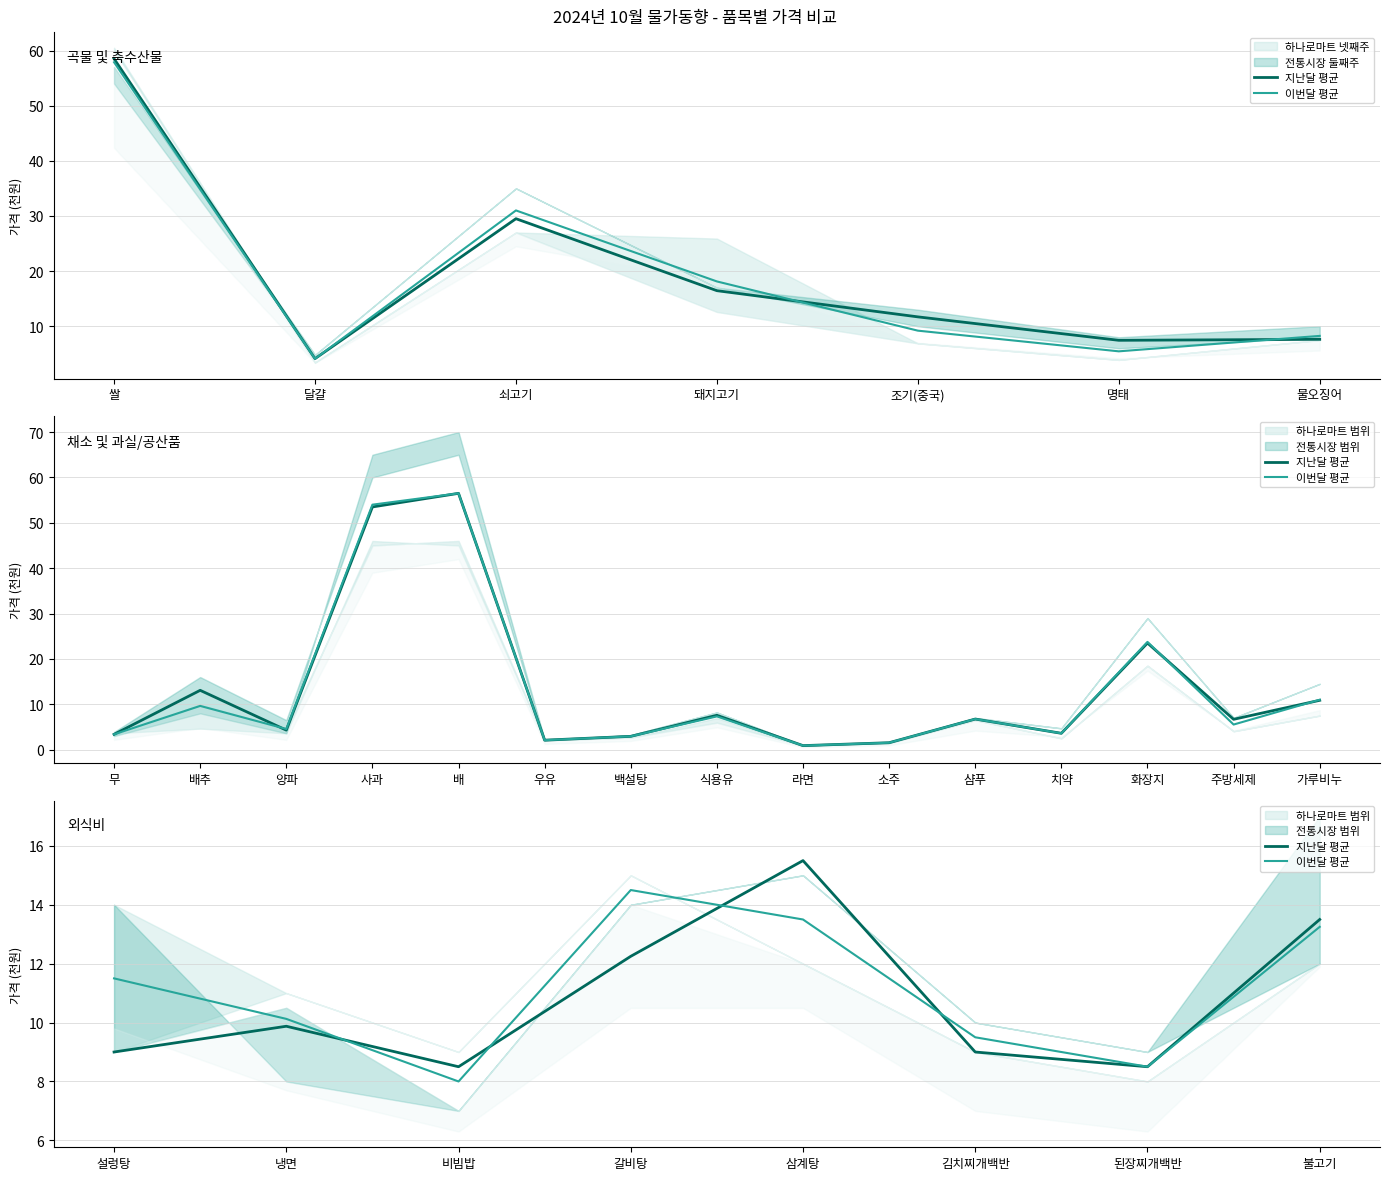

Which series has the largest total across all categories?

이번달 평균